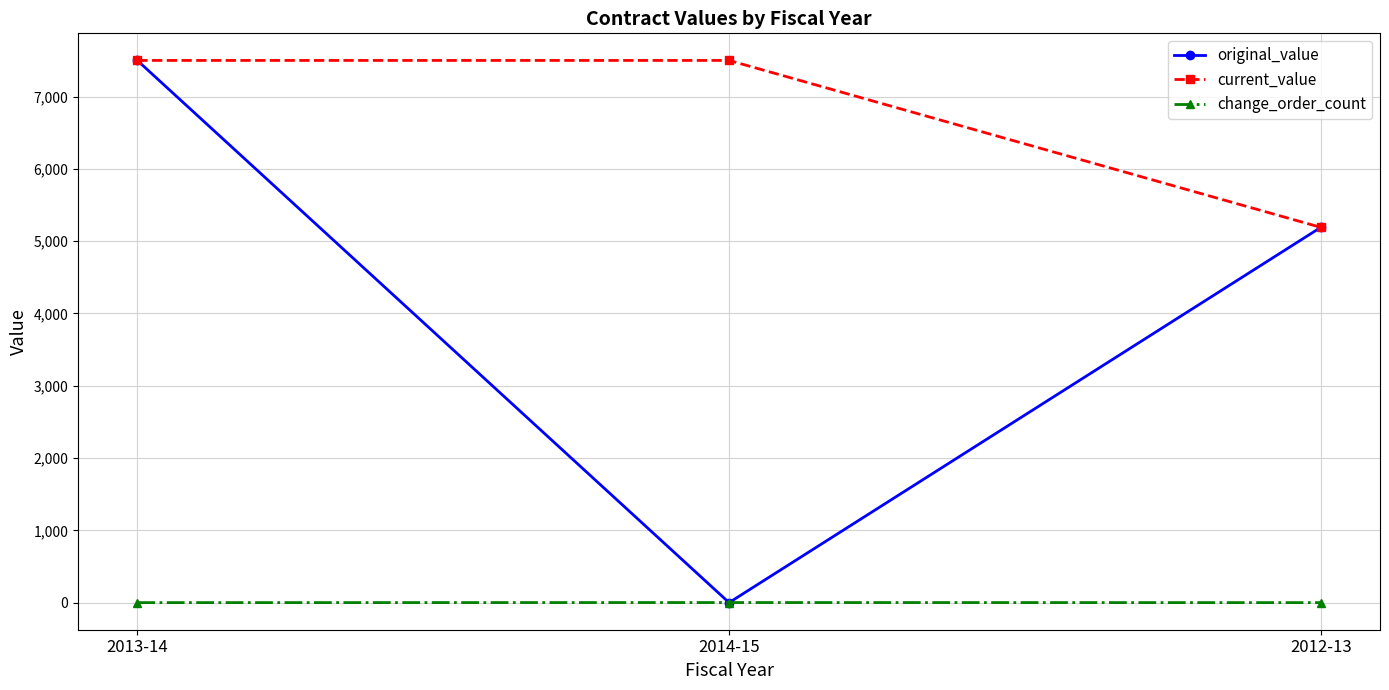

What is the sum of the change_order_count values at 2014-15 and 2013-14?

1